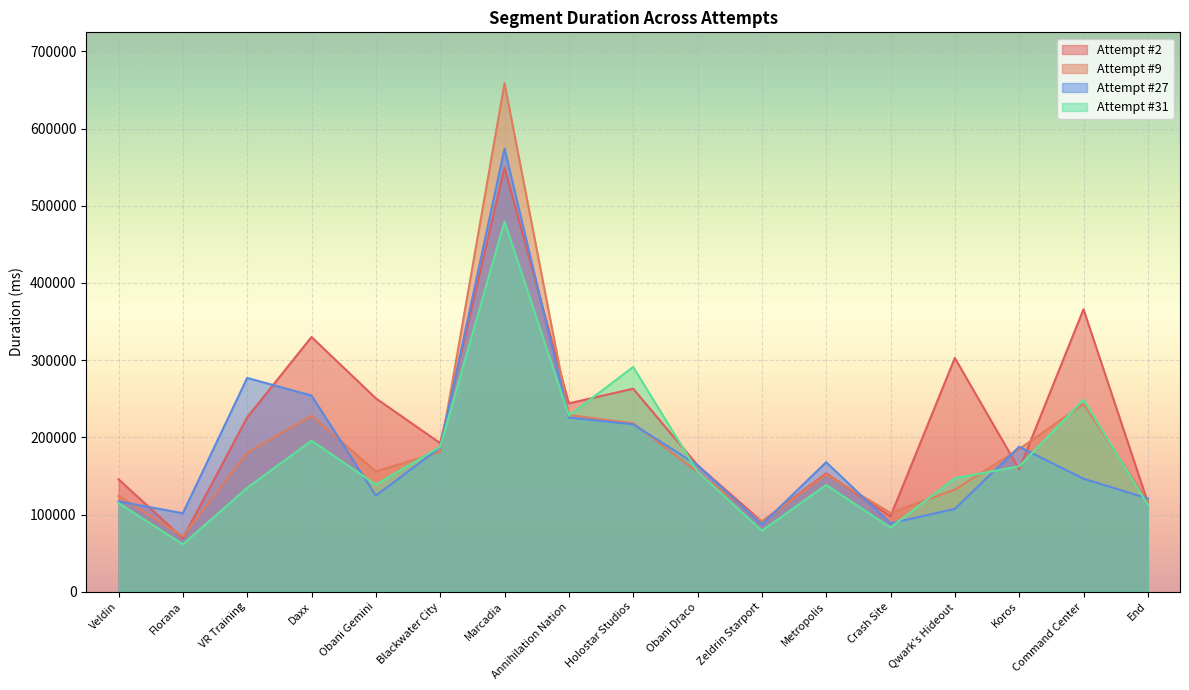

Does the chart display data point markers on the line(s)?

No